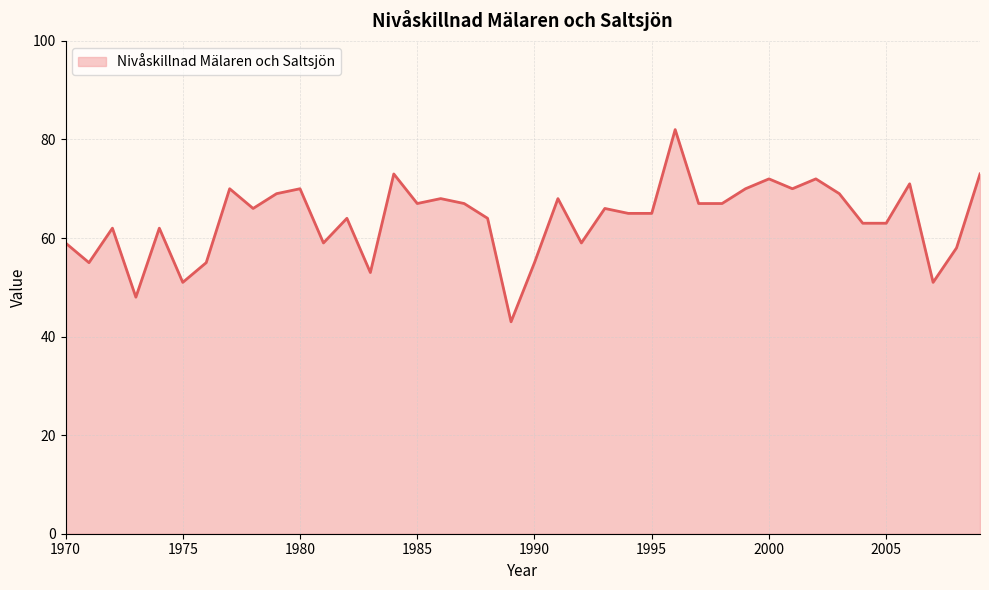

What is the minimum value shown in the chart?

43